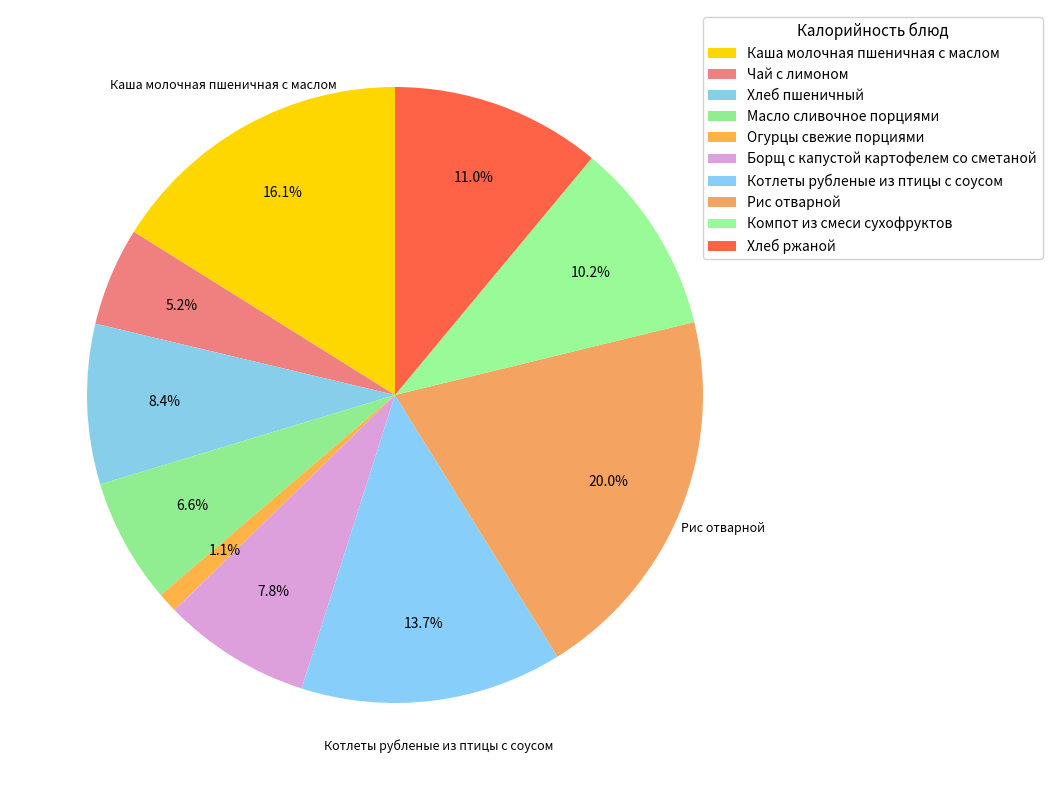

Does Борщ с капустой картофелем со сметаной account for over 50% of the chart?

No